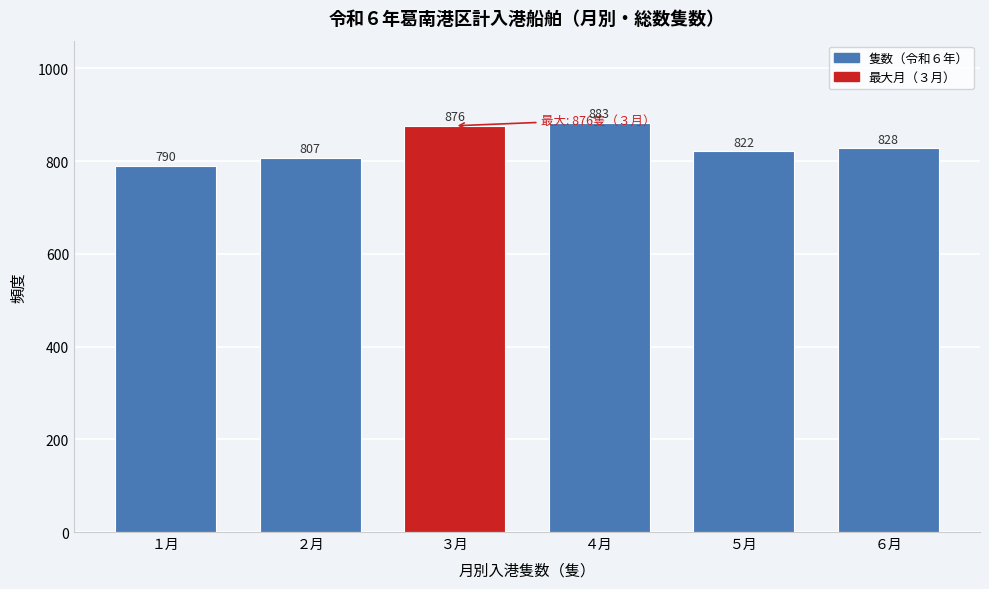

Reading left to right, what are all the values shown in this chart?

790	807	876	883	822	828